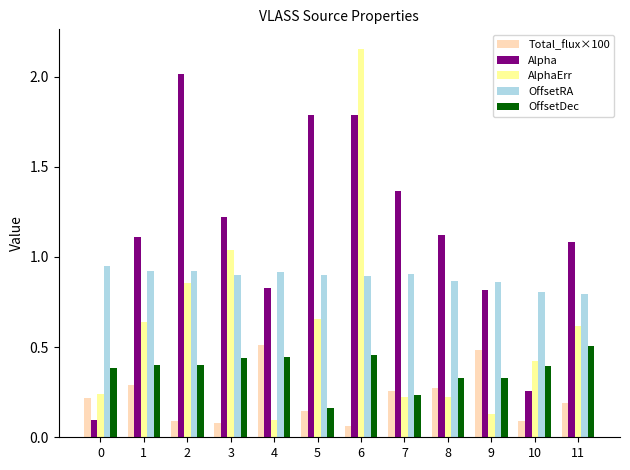

Is it true that AlphaErr equals 0.2 at 8?

True